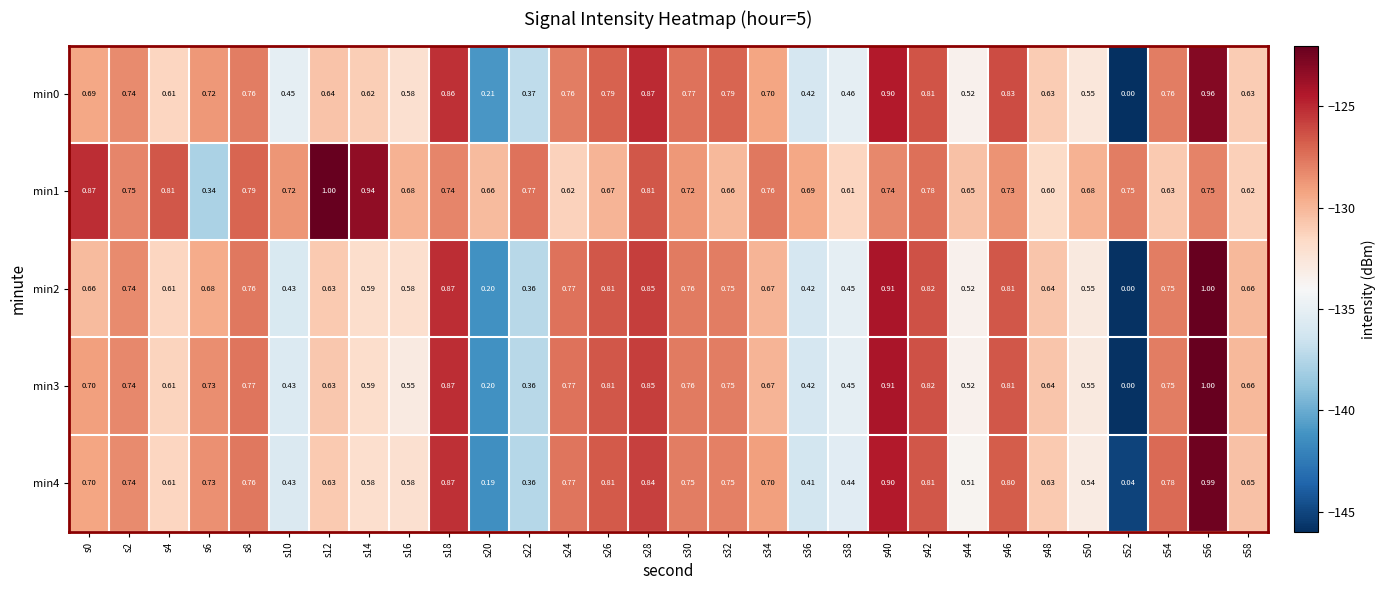

Is the value of min2 at s42 greater than the value of min3 at s14?

Yes